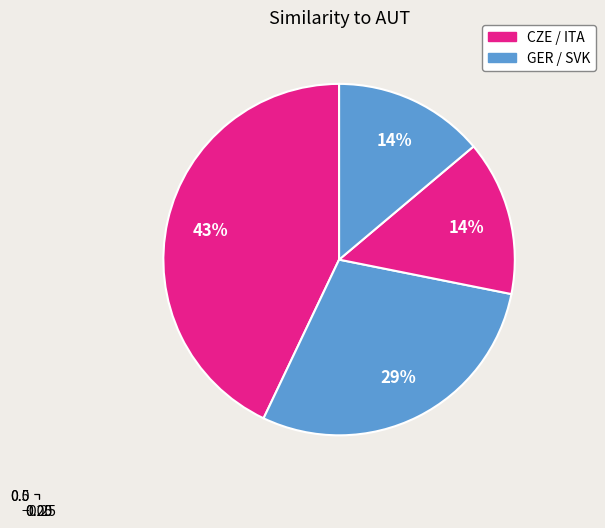

Which category has the biggest portion of the pie?

CZE